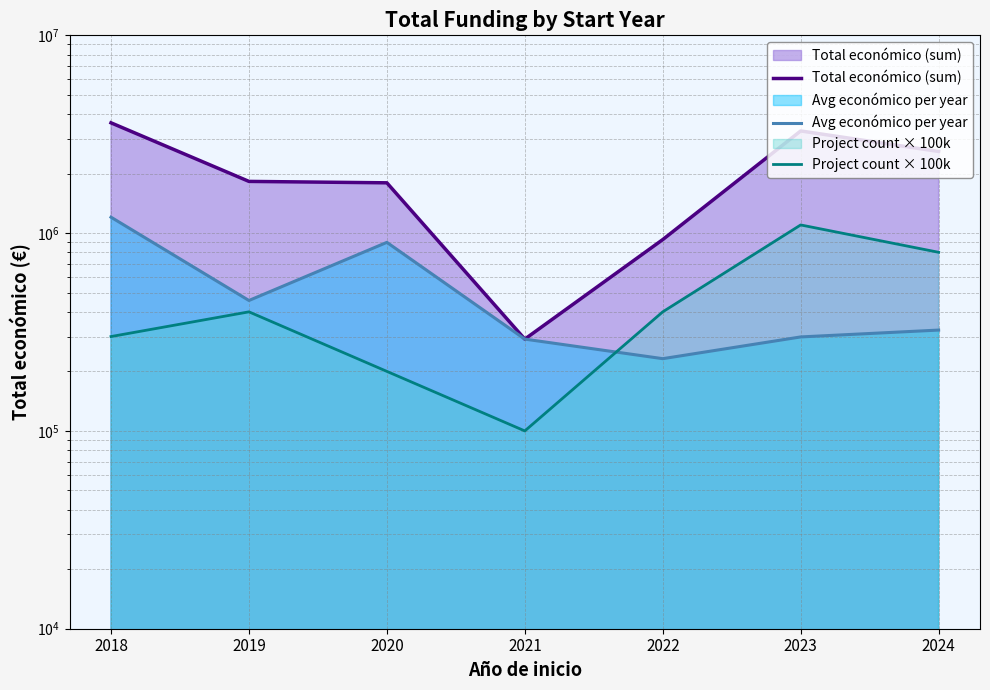

What is the lowest value of the Total económico (sum) series?

291200.0